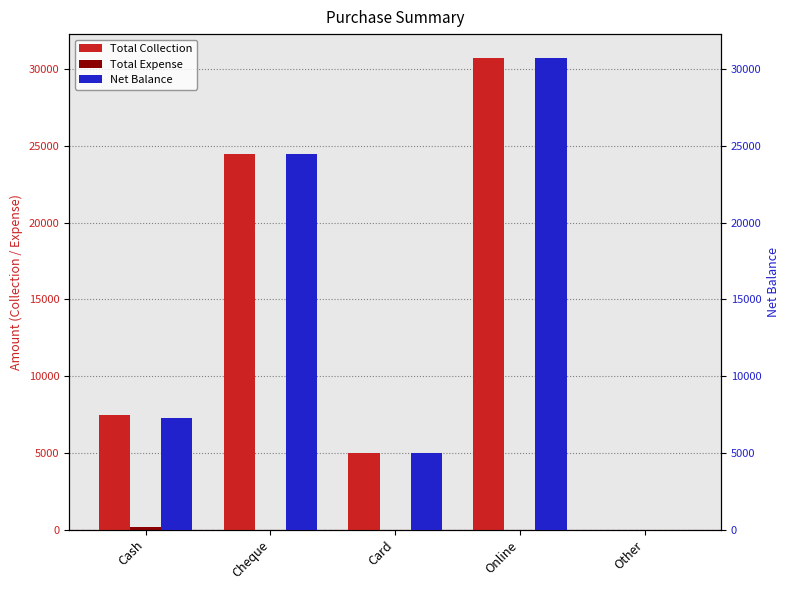

Are the bars horizontal?

No